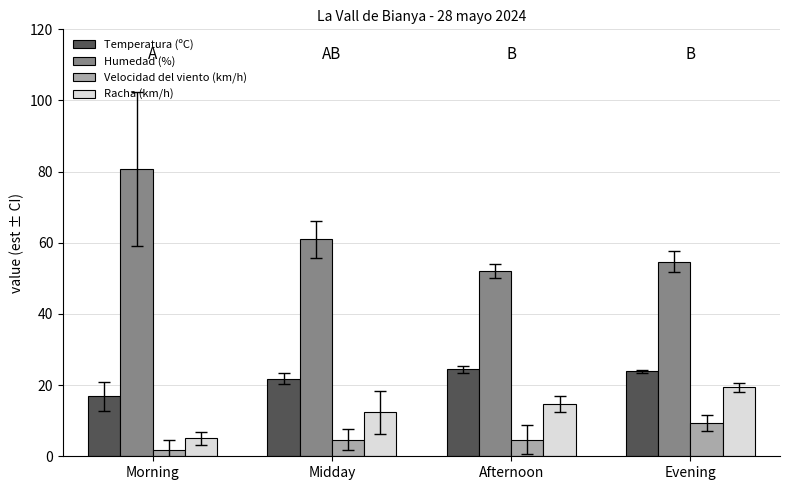

Does the chart contain any negative values?

No